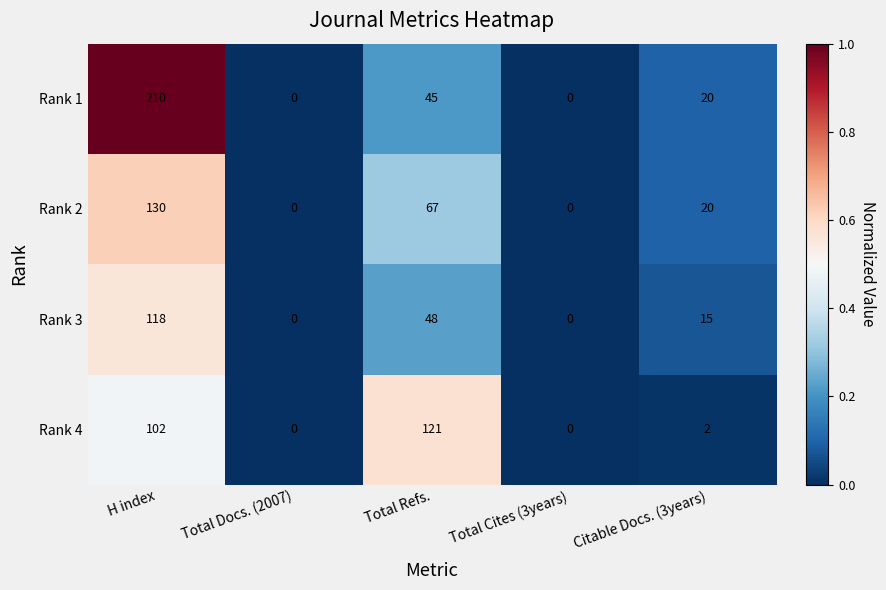

At which category does the chart reach its peak across all series?

H index